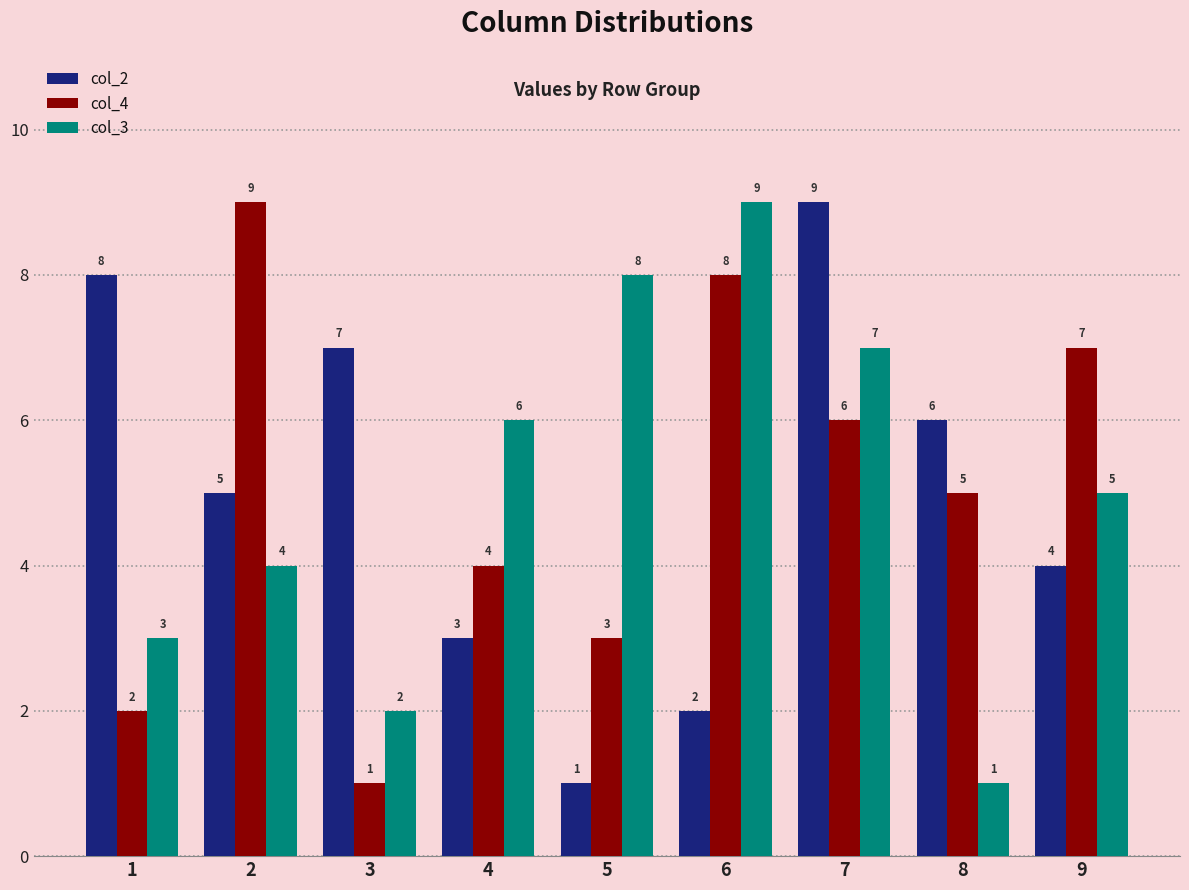

At which label does col_2 reach its peak?

7